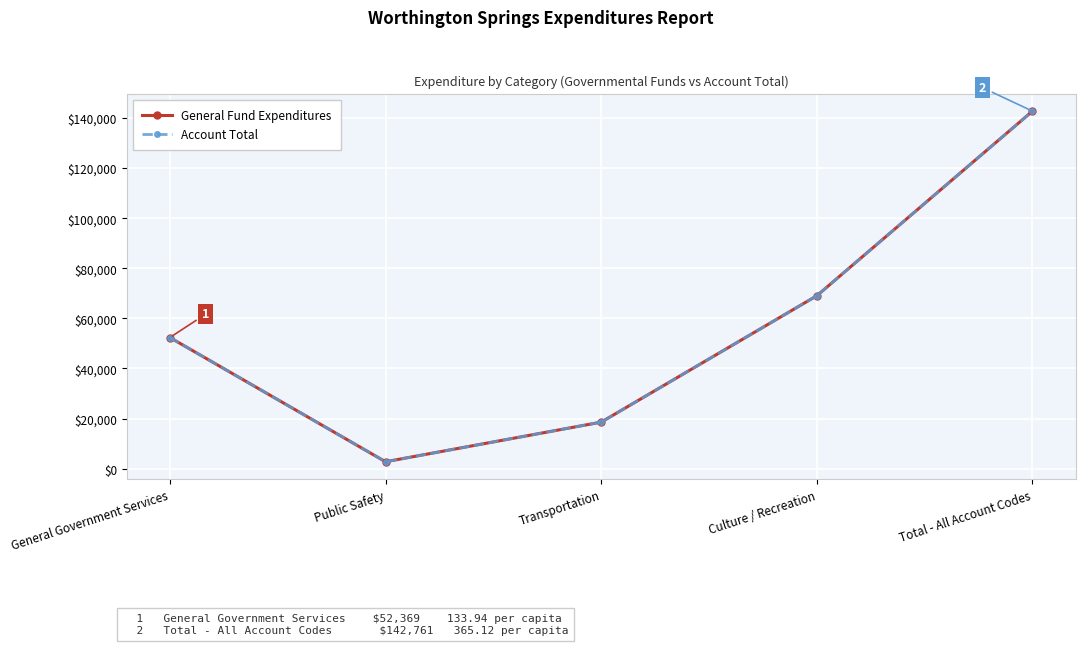

Is this an area chart (filled region under the line)?

No